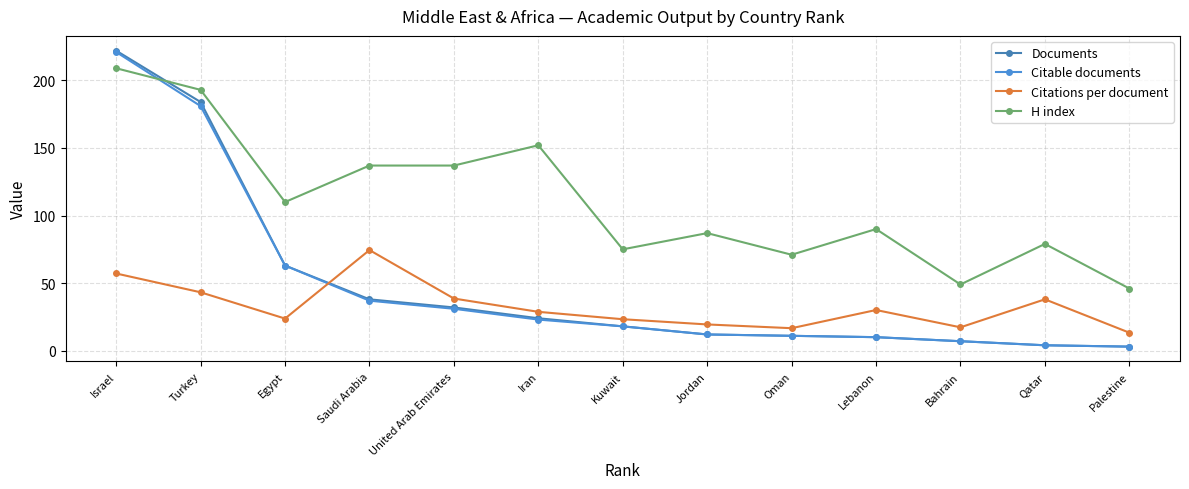

What is the sum of the Citable documents values at Israel and Lebanon?

231.0